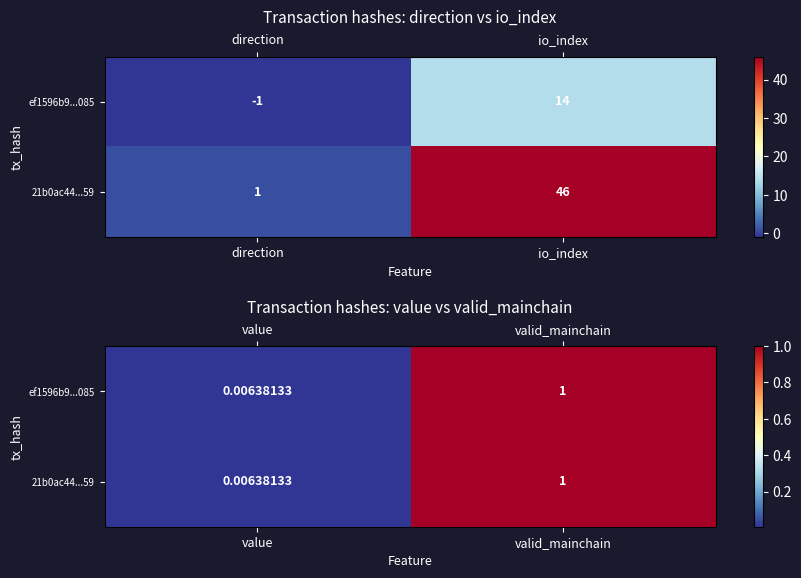

What is the difference between the maximum and minimum values in the ef1596b9...085 series?

1.0